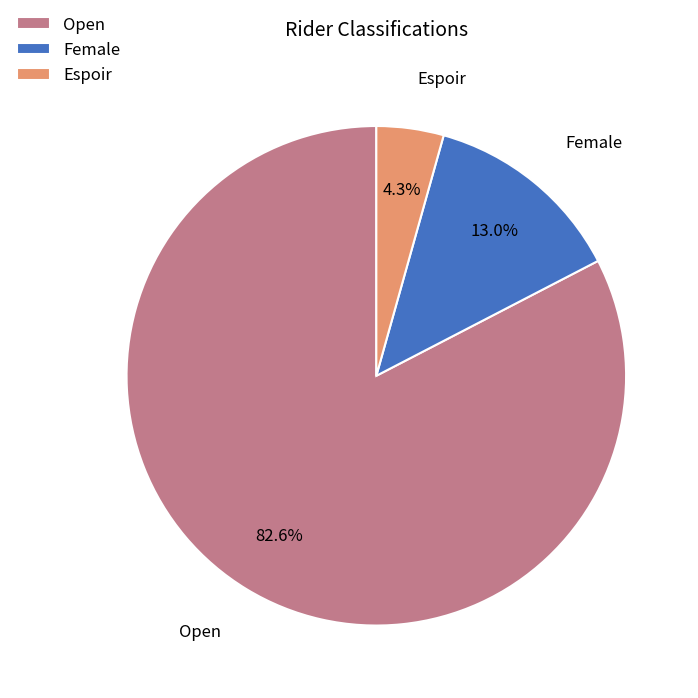

To the nearest percent, what is the combined percentage of Espoir and Open?

87%